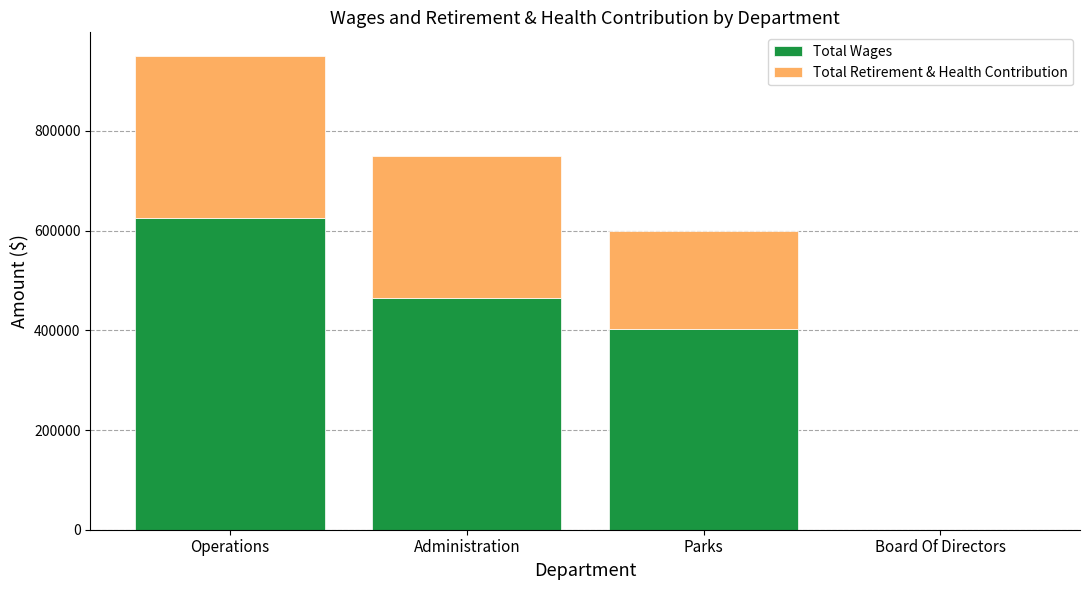

What are all the series names shown in the legend?

Total Wages, Total Retirement & Health Contribution